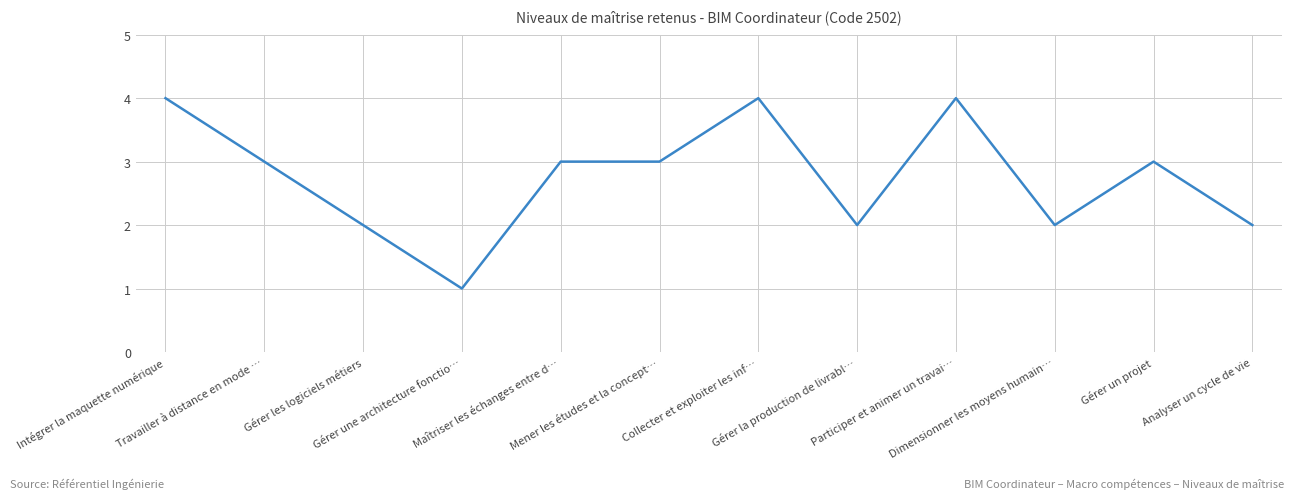

What is the minimum value shown in the chart?

1